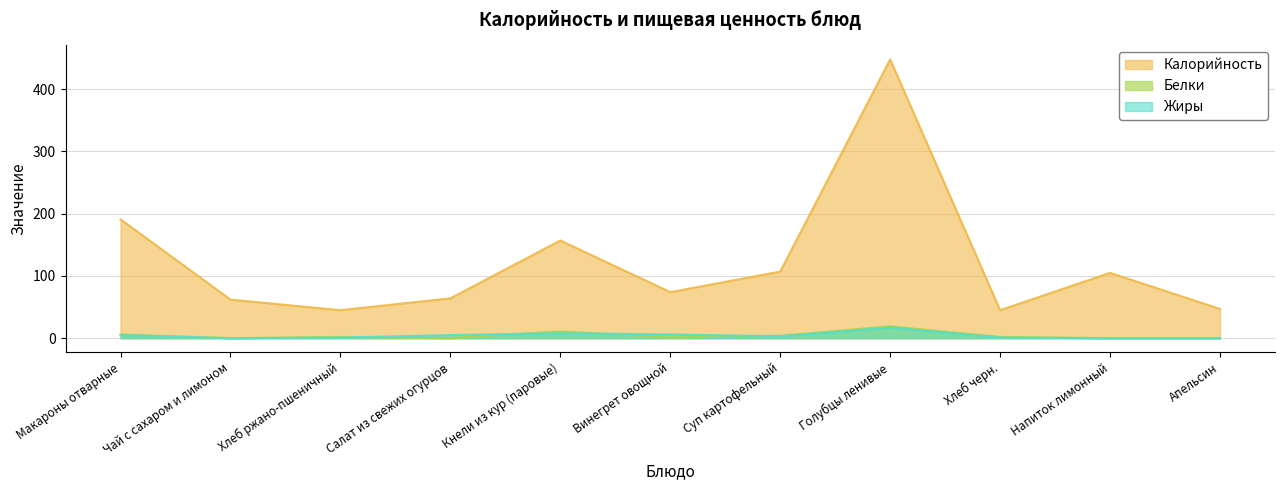

How many distinct data groups are displayed?

3